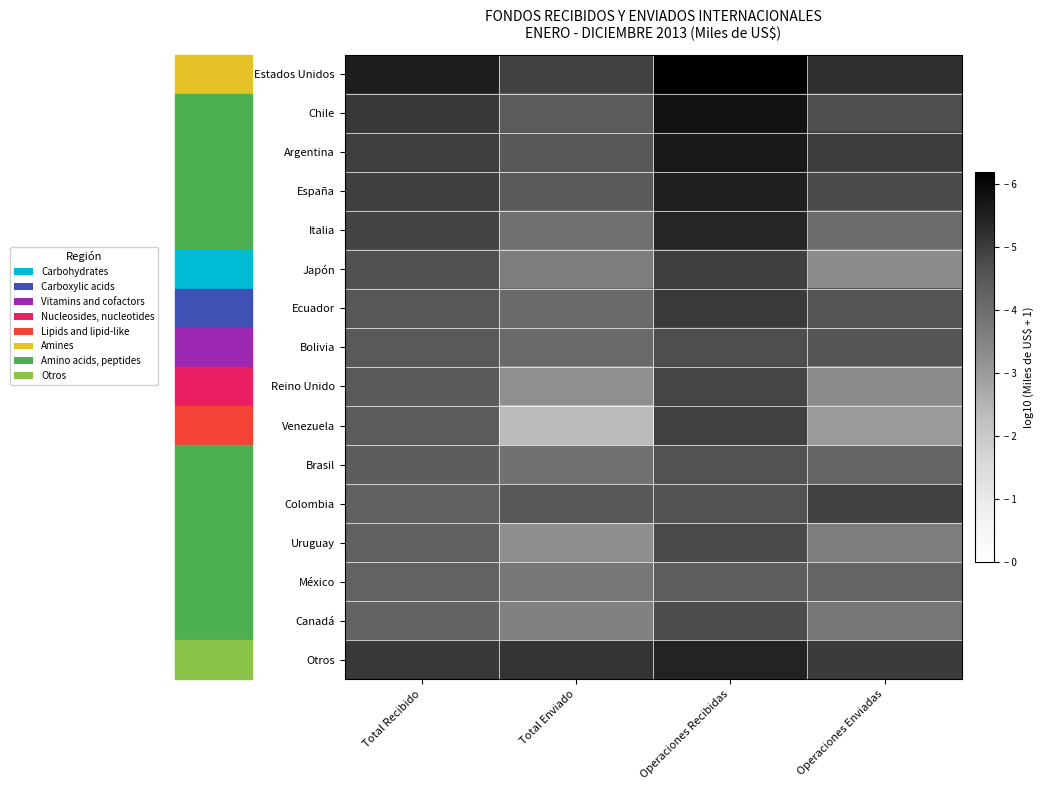

Which category has the lowest value across all series?

Total Enviado